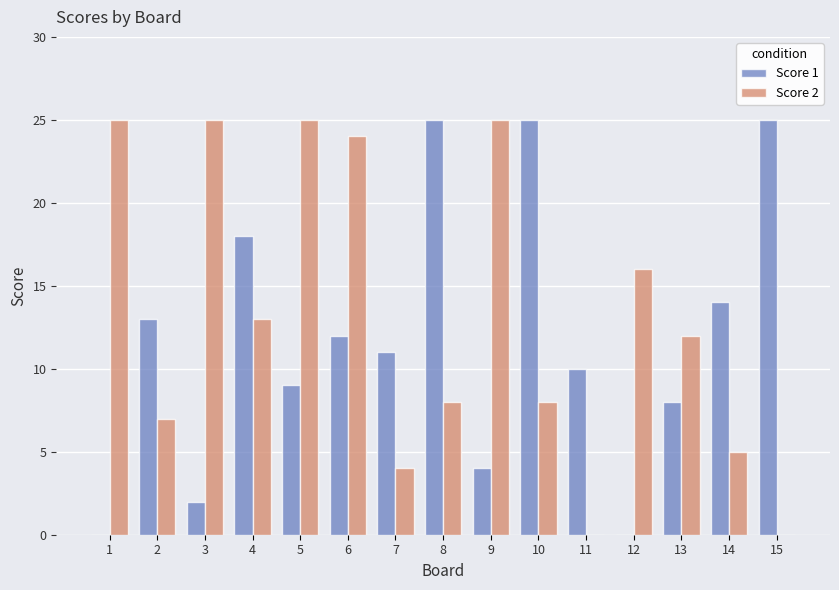

True or false: Score 1 has a value of 11 at 7.

True